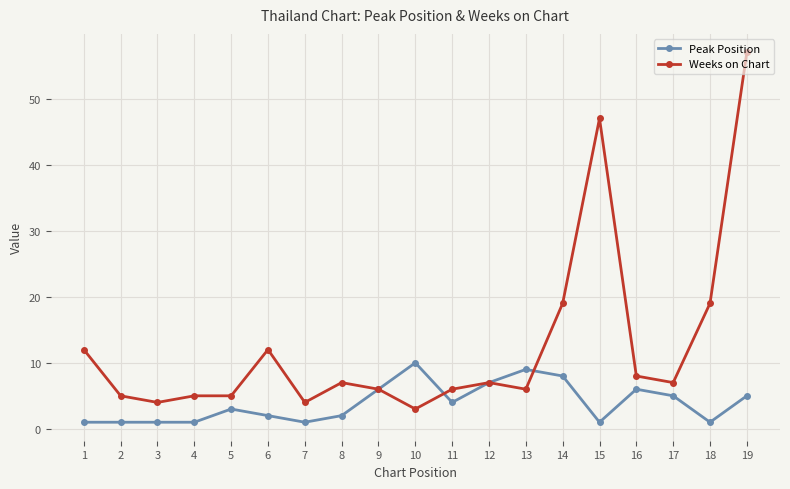

Which series ends up on top after the final intersection of Weeks on Chart and Peak Position?

Weeks on Chart